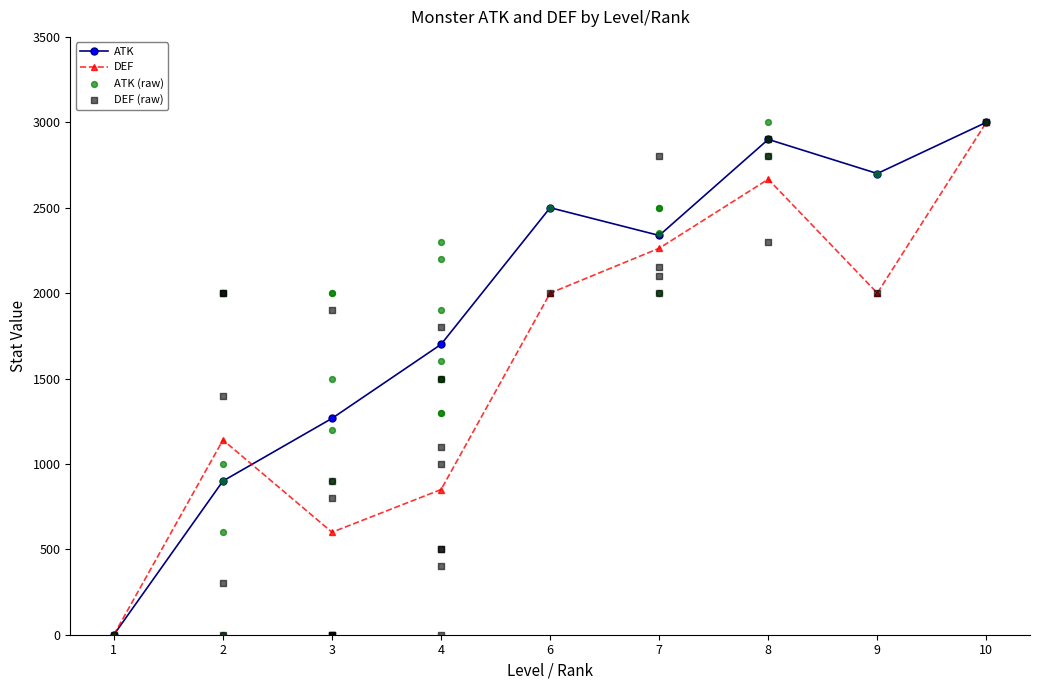

What is the value of the ATK point at the 6th from the left?

2337.5